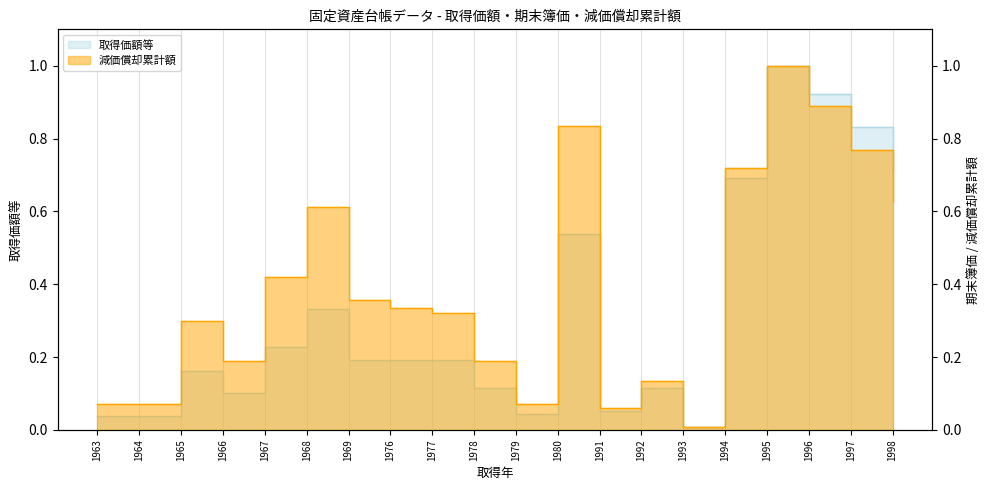

What is the difference between the maximum and minimum values in the 減価償却累計額 series?

1.0